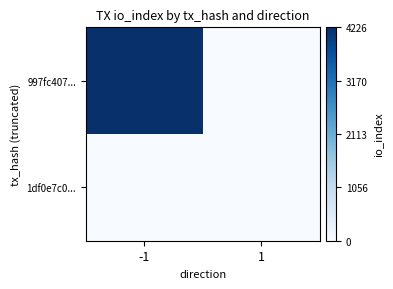

At 1, list the series in order from largest to smallest.

1df0e7c0..., 997fc407...